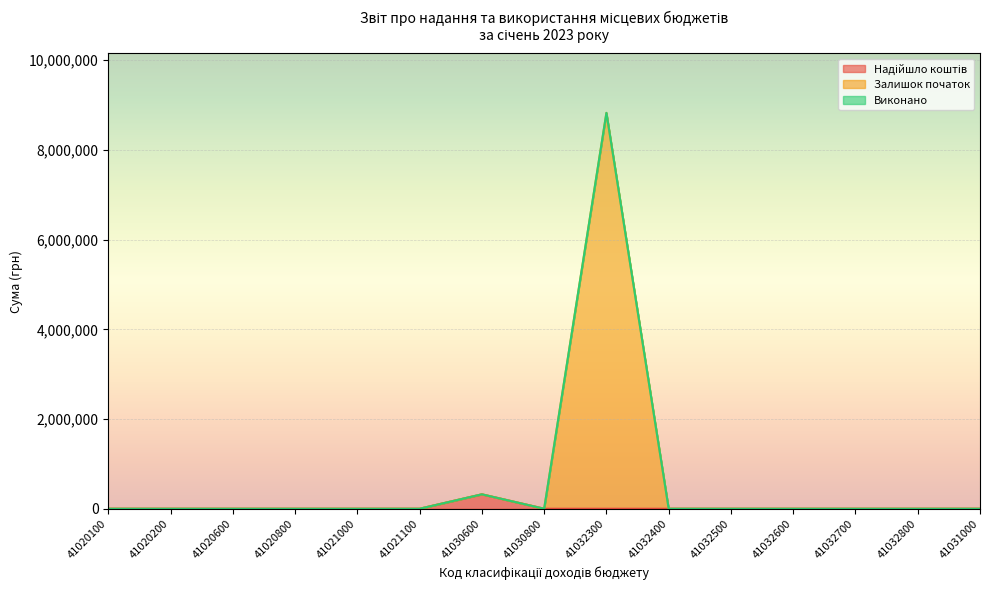

The Надійшло коштів series shows 0.0 at 41030800. True or false?

True